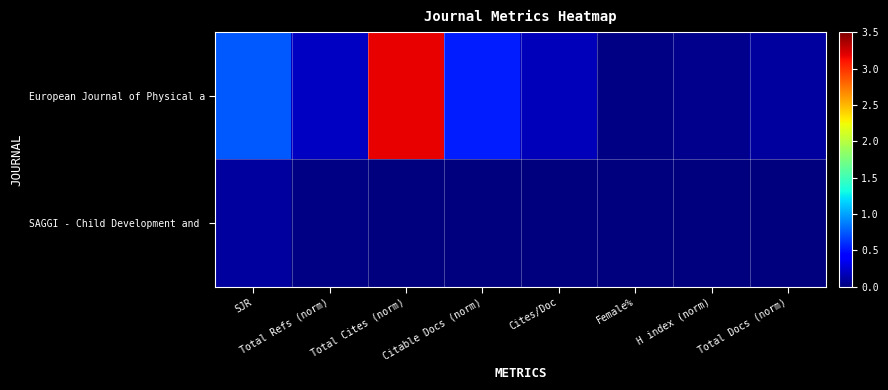

Count the number of categories in the chart.

8